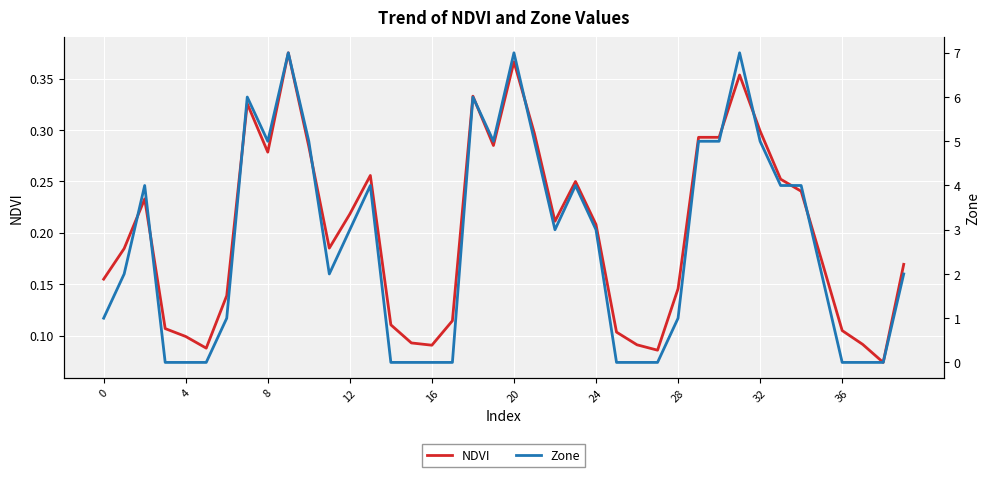

After their last crossing, which series has the higher values: Zone or NDVI?

Zone